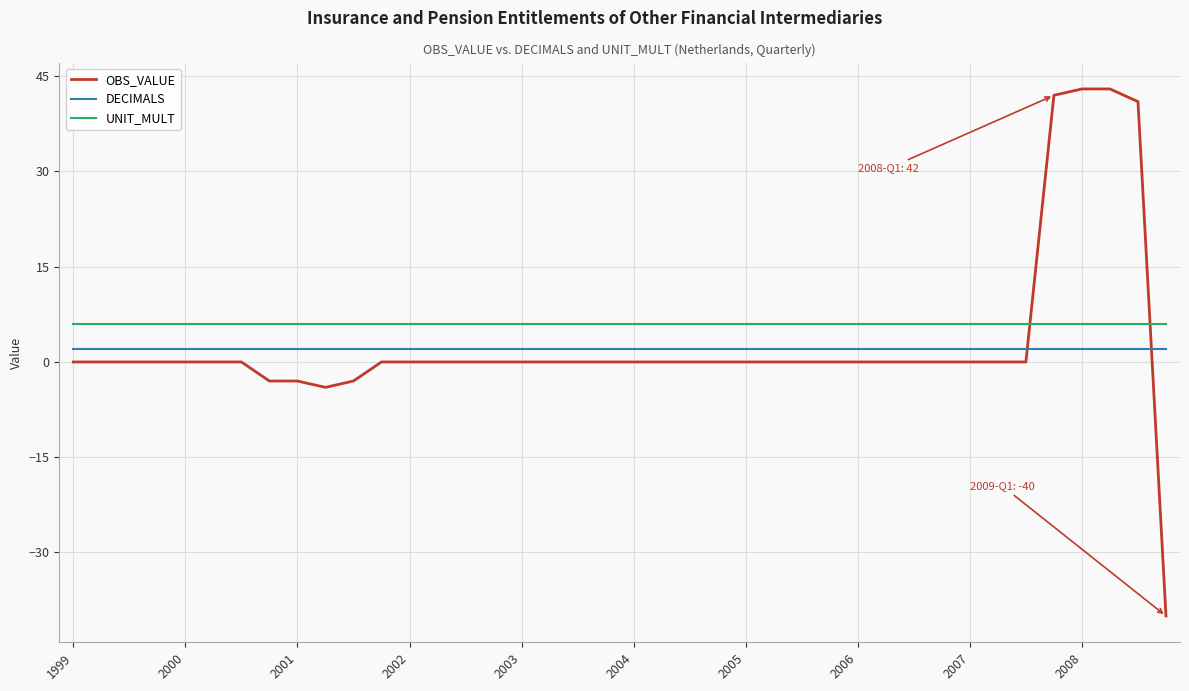

List the series in order of their peak value, highest first.

OBS_VALUE, UNIT_MULT, DECIMALS